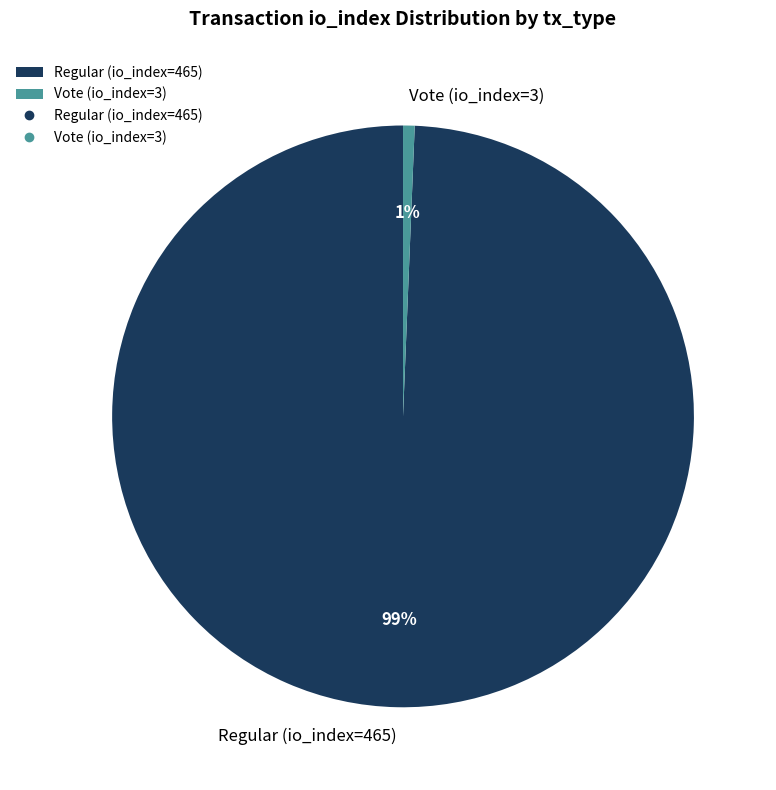

Do Vote (io_index=3) and Regular (io_index=465) together represent more than half of the pie?

Yes